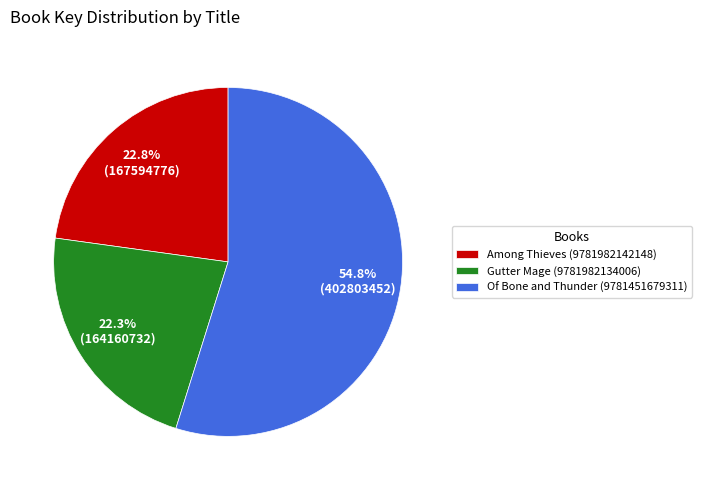

What percentage do Gutter Mage (9781982134006) and Of Bone and Thunder (9781451679311) together represent?

77.2%